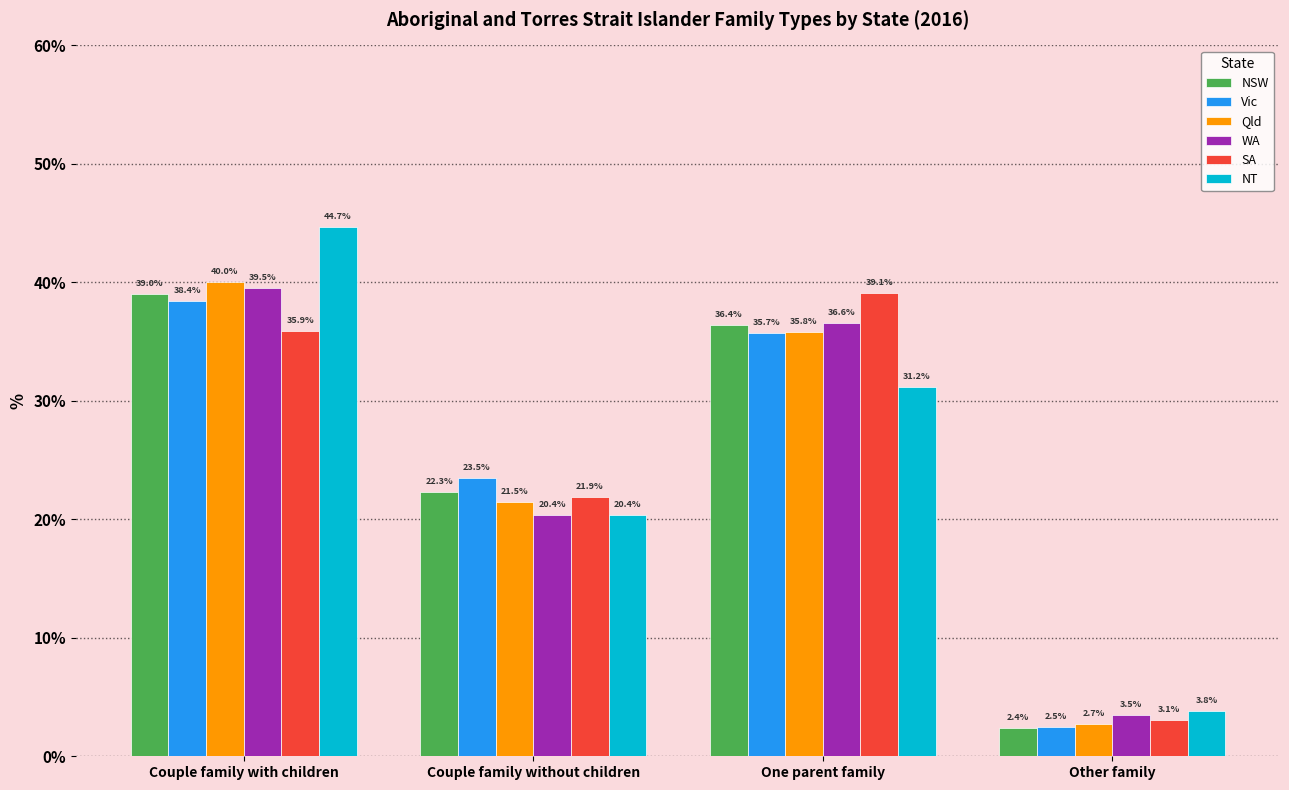

What are all the series names shown in the legend?

NSW, Vic, Qld, WA, SA, NT